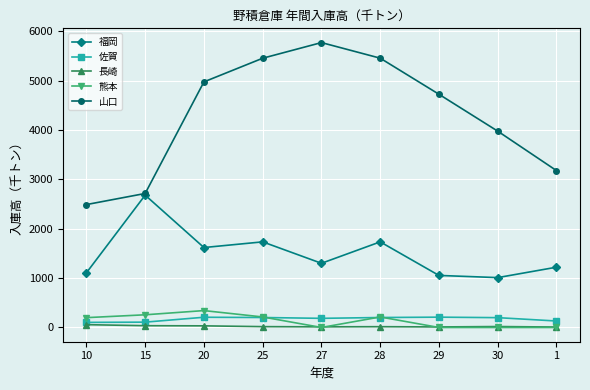

Count the number of categories in the chart.

9